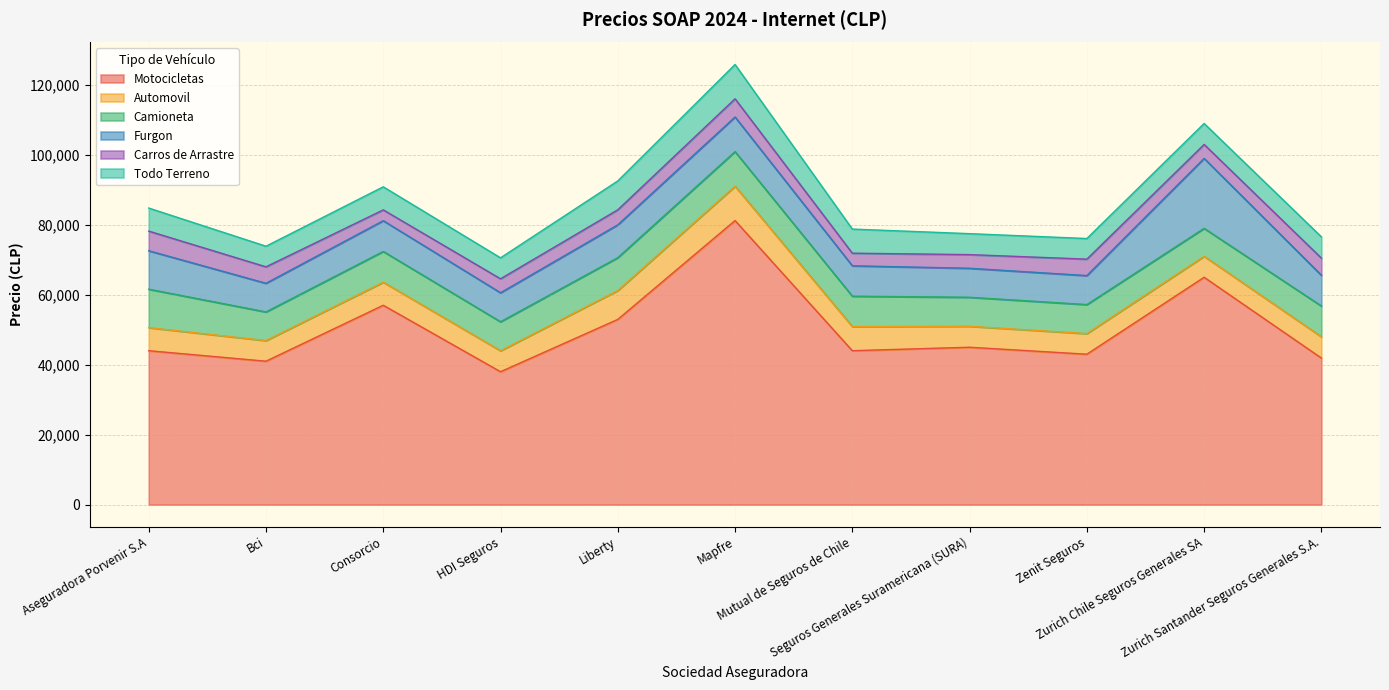

What is the label of the 3rd point from the right?

Zenit Seguros